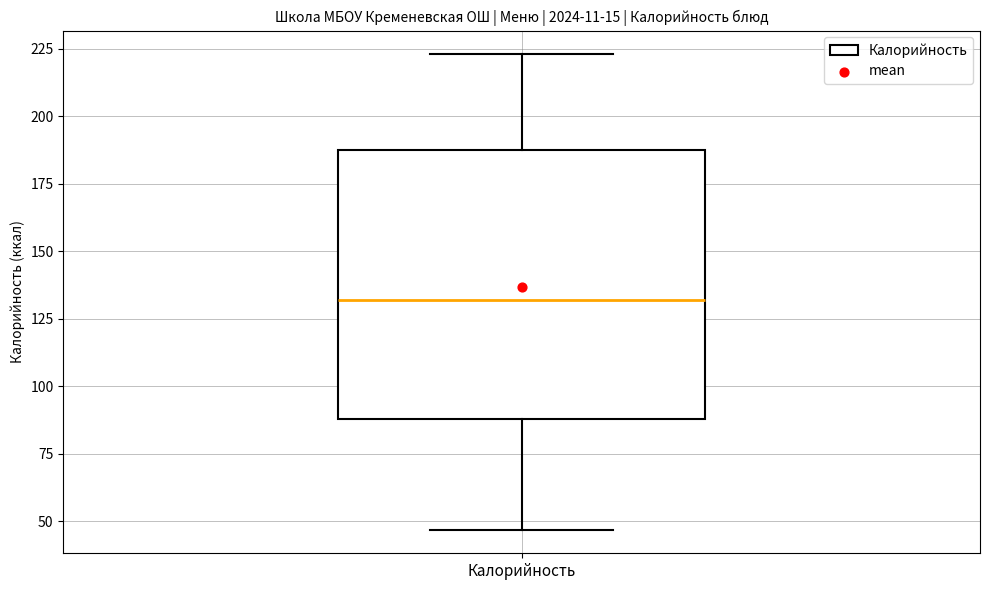

Read this box plot against the y-axis: the position of the median line, the range covered by the box, and the ends of both whiskers. The values are not printed on the chart, so give them approximately, as read against the axis.

median 130, box 90 to 190, whiskers 45 to 225